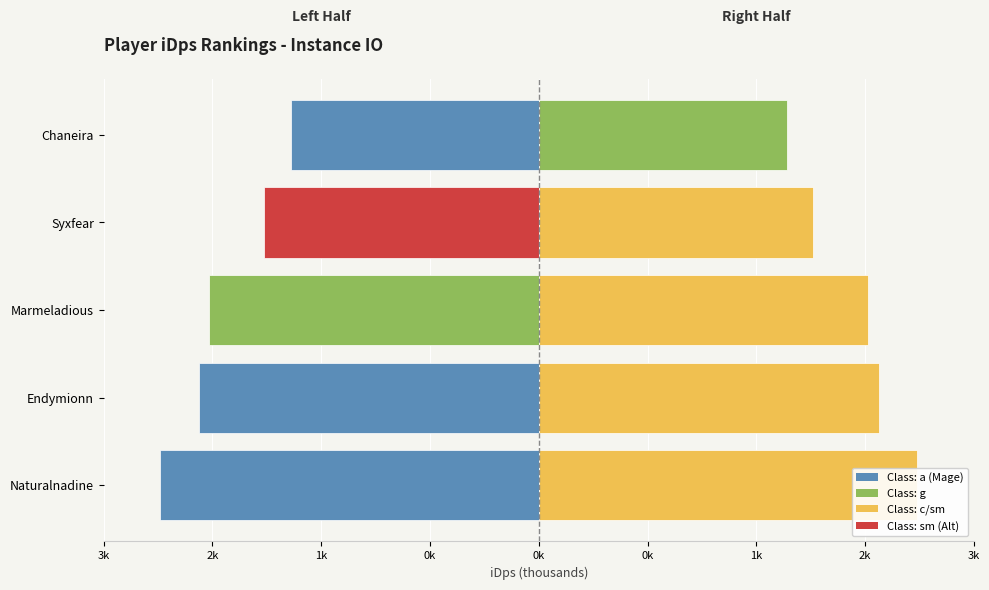

Which series has the largest total across all categories?

iDps (Right Half)